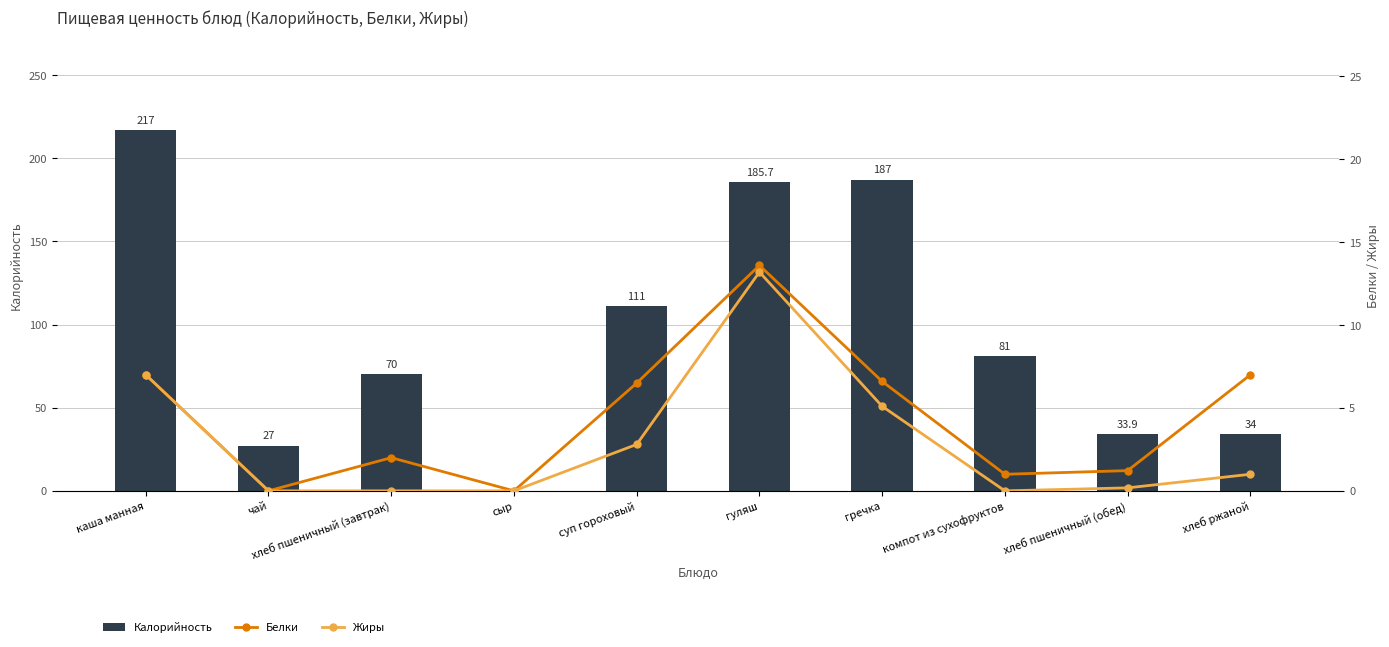

Rank the series at гречка from highest to lowest value.

Калорийность, Белки, Жиры